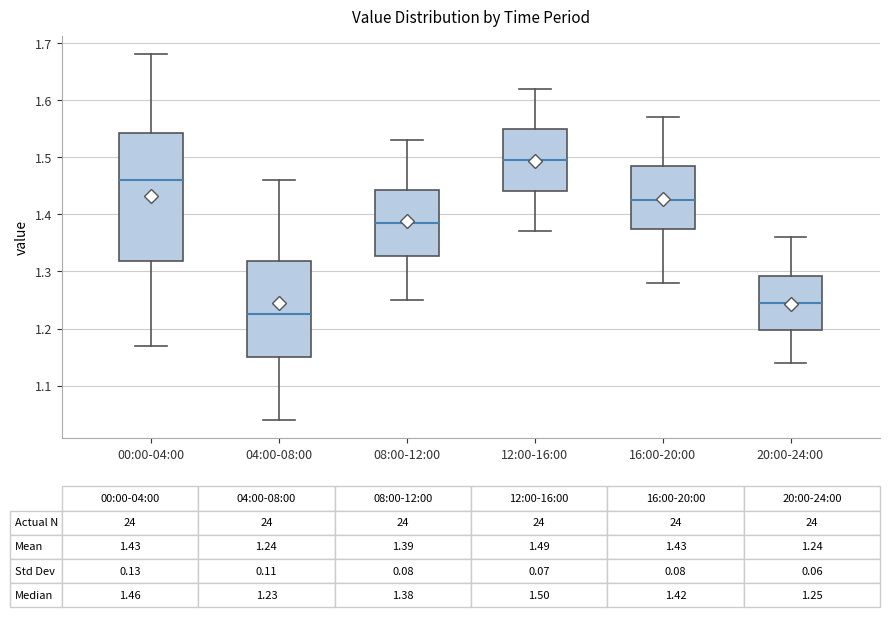

Which box has the lowest median line?

04:00-08:00